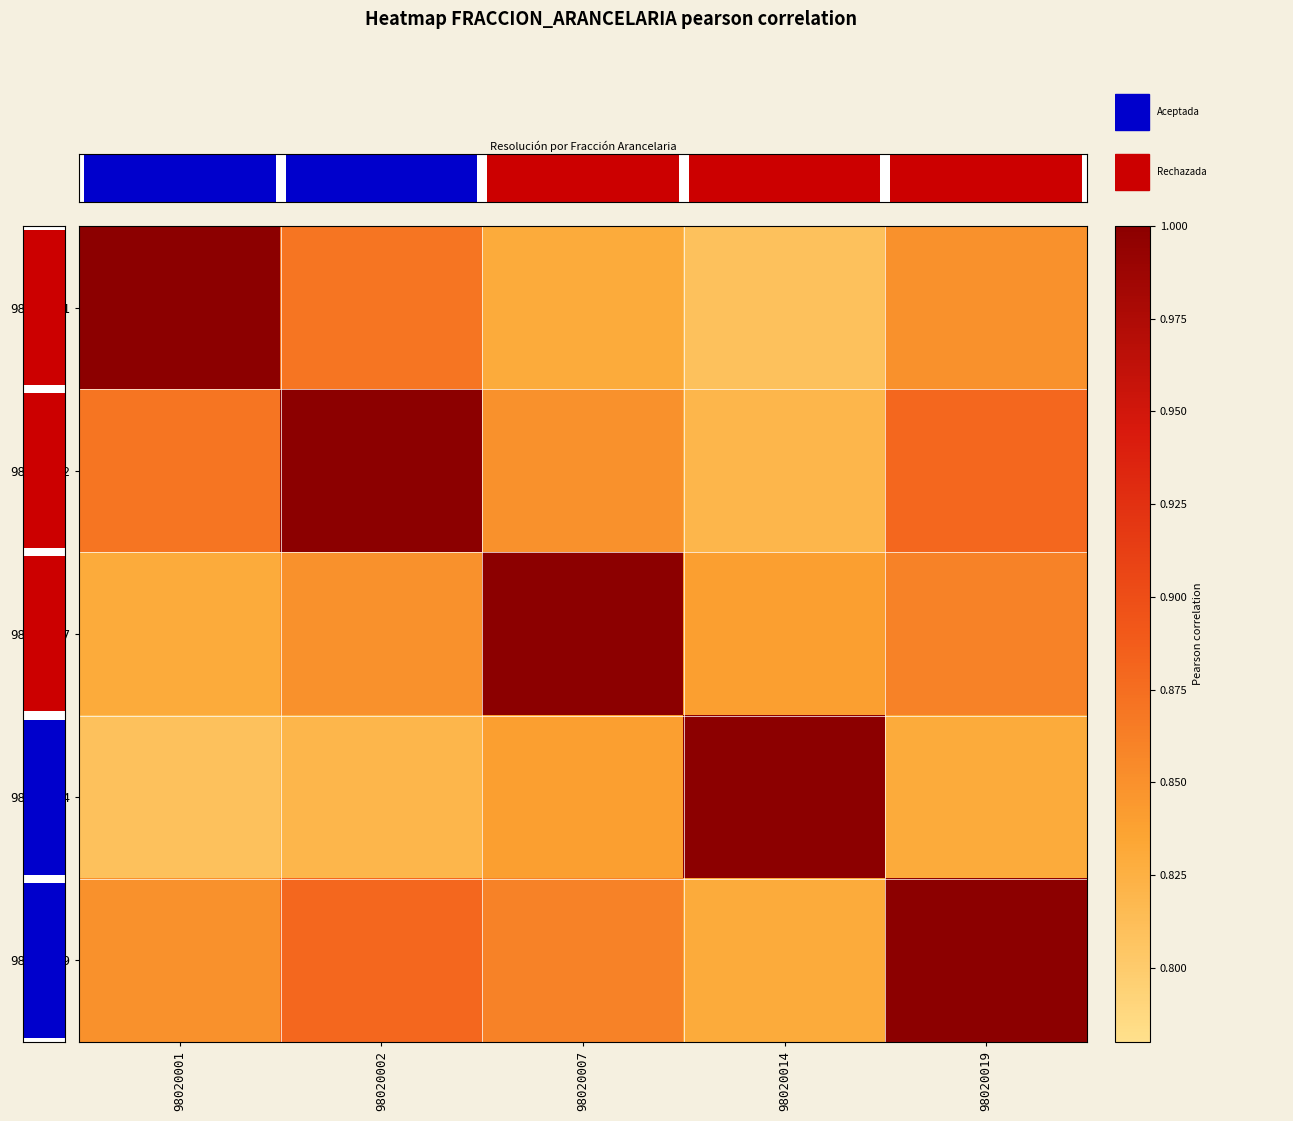

Reading right to left, transcribe all the data shown in this chart.

98020001: 98020019=0.8	98020014=0.8	98020007=0.8	98020002=0.9	98020001=1.0
98020002: 98020019=0.9	98020014=0.8	98020007=0.8	98020002=1.0	98020001=0.9
98020007: 98020019=0.9	98020014=0.8	98020007=1.0	98020002=0.8	98020001=0.8
98020014: 98020019=0.8	98020014=1.0	98020007=0.8	98020002=0.8	98020001=0.8
98020019: 98020019=1.0	98020014=0.8	98020007=0.9	98020002=0.9	98020001=0.8